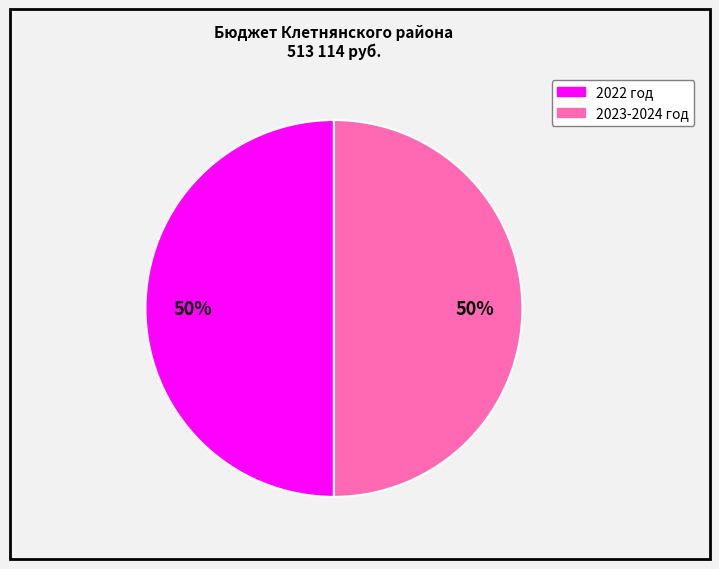

To the nearest percent, what is the average slice percentage?

50%